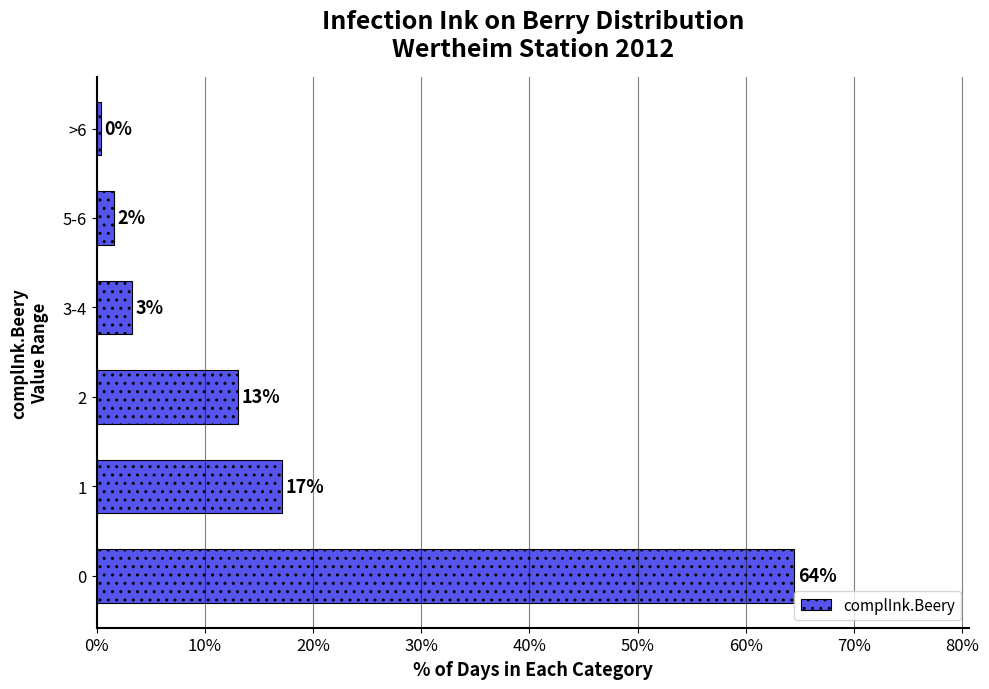

Does the chart contain any negative values?

No